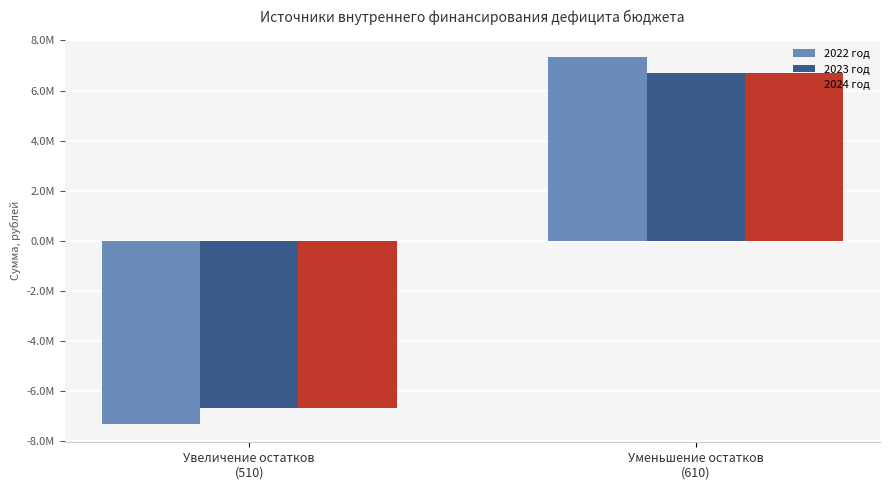

Are the bars horizontal?

No